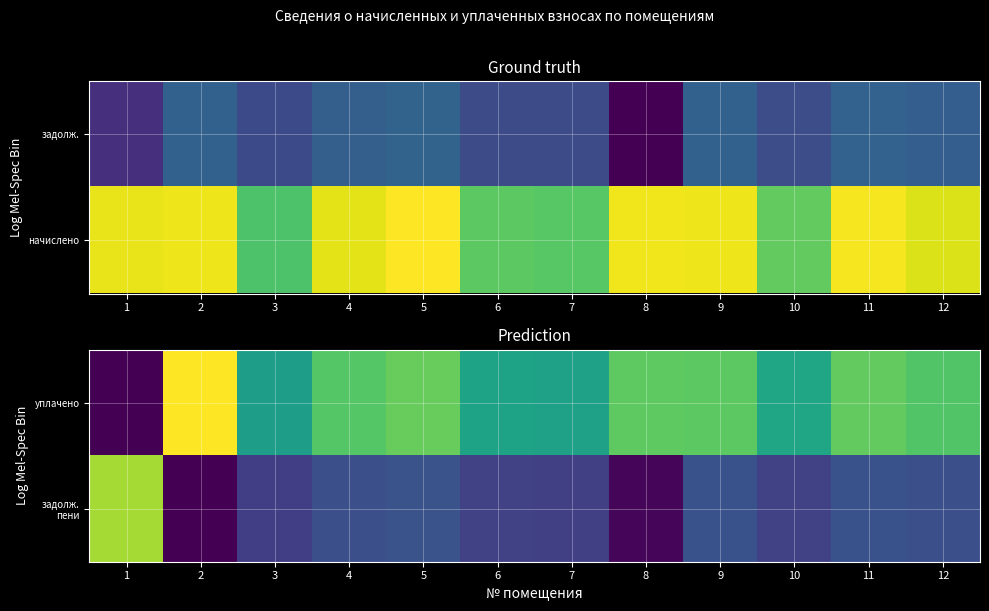

What is the total value across all series at 12?

3099.0